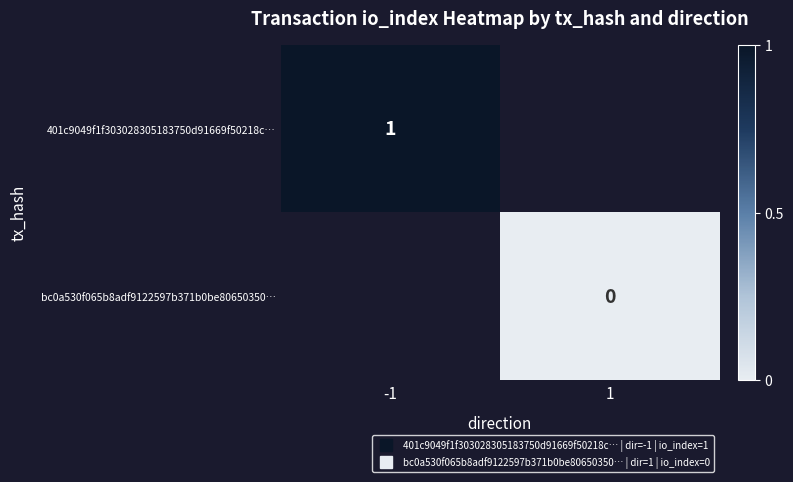

List the labels in order of bc0a530f065b8adf9122597b371b0be80650350… value, smallest first.

-1, 1